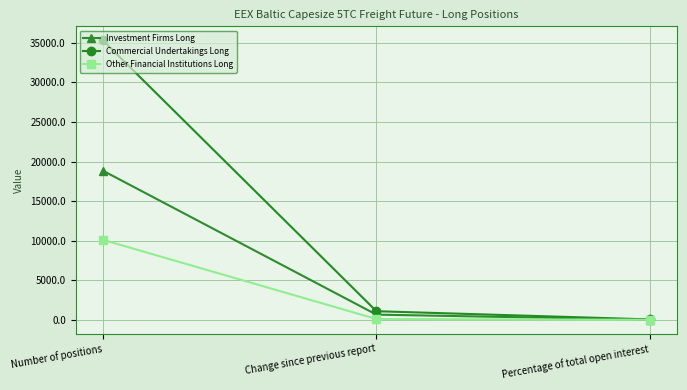

List the series in order of their overall mean, highest first.

Commercial Undertakings Long, Investment Firms Long, Other Financial Institutions Long